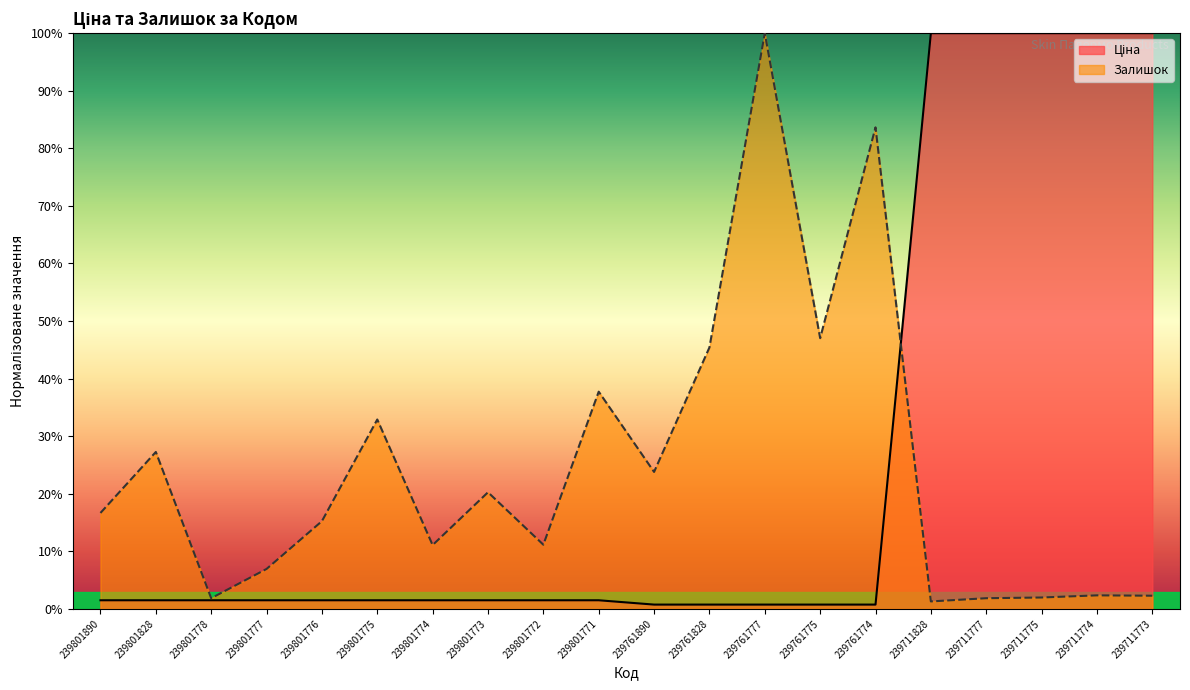

What is the difference between the highest and lowest values at 239711775?

98.0